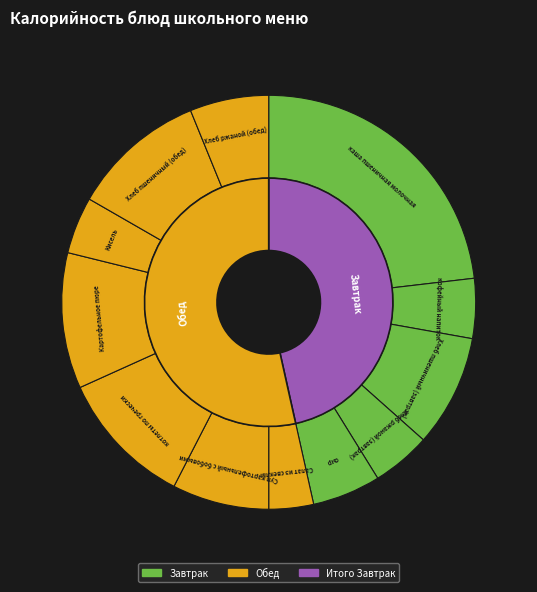

The Хлеб пшеничный (обед) slice represents 1% of the pie. True or false?

False